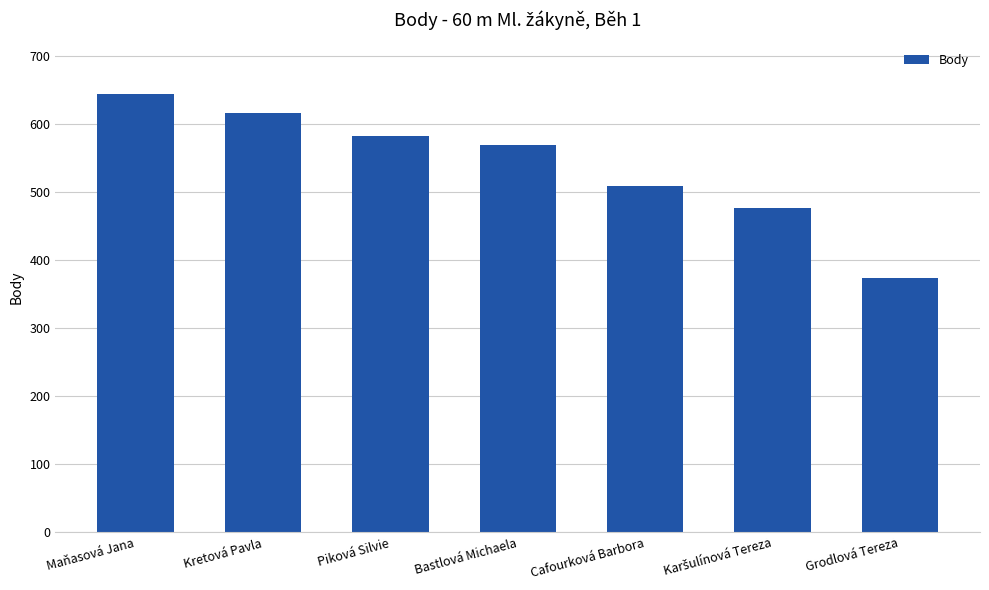

Count the number of data series in this chart.

1